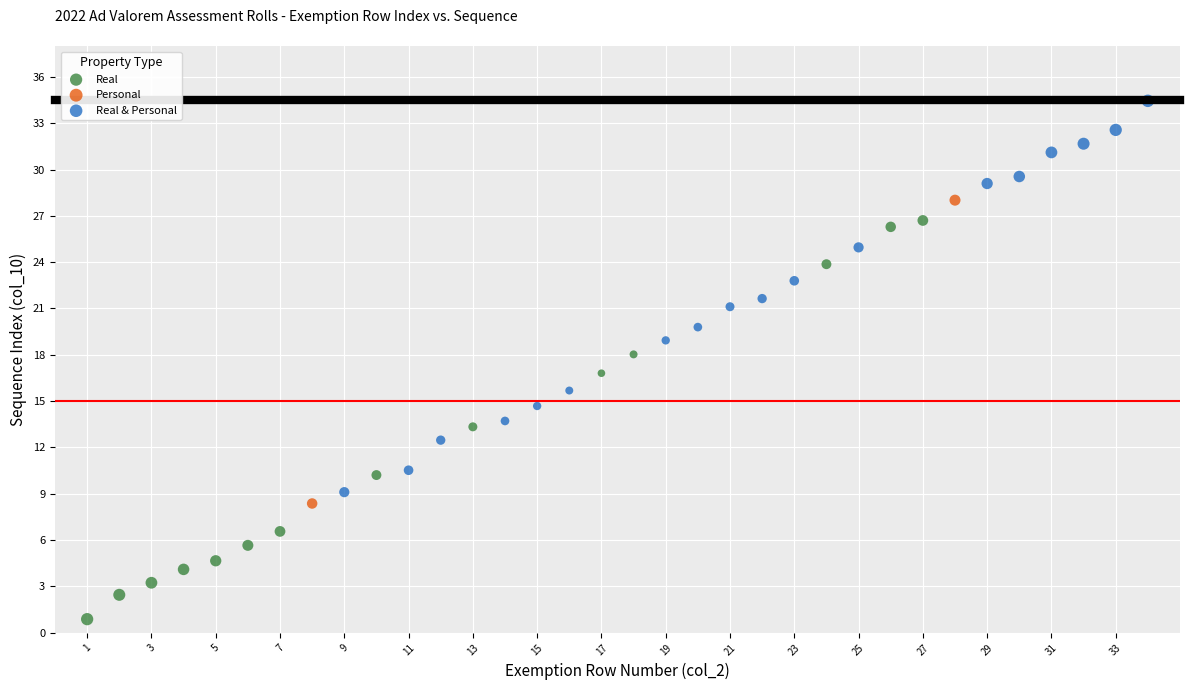

Which series reaches the minimum Y coordinate?

Real